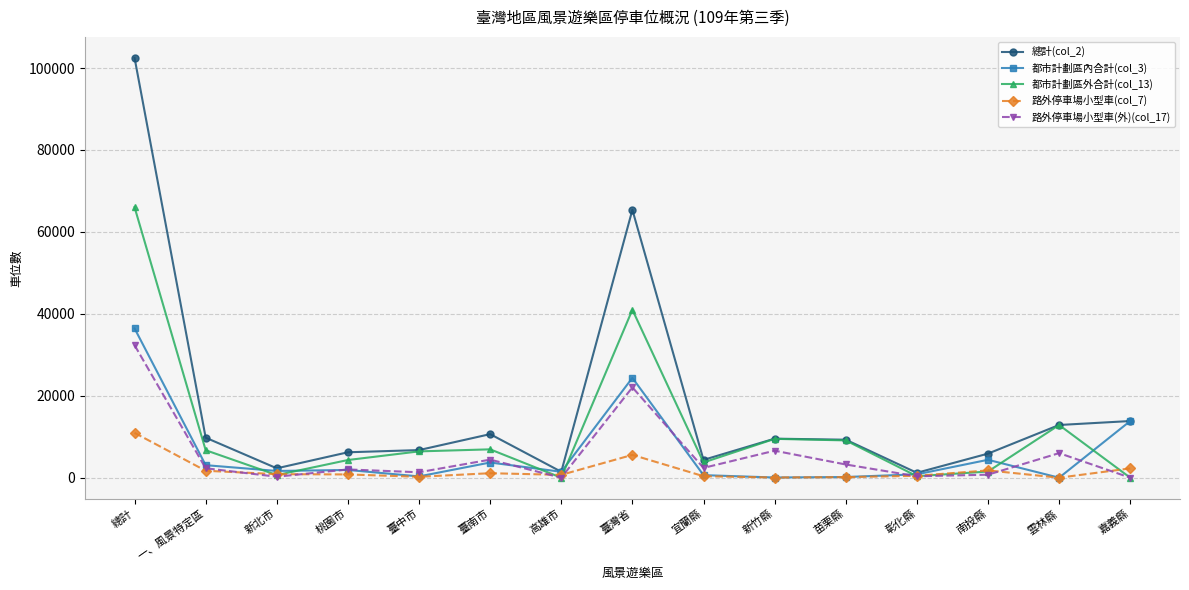

What is the label of the 2nd point from the left?

一、風景特定區